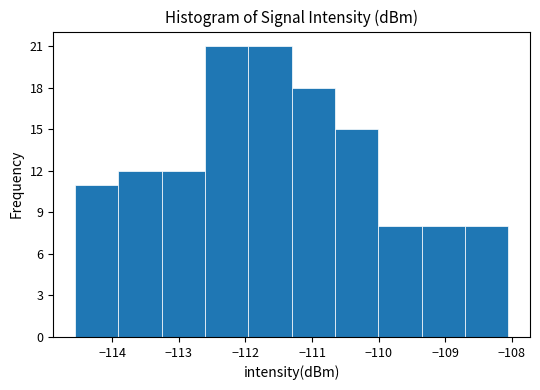

What is the height of the bar covering -110.0 to -109.4 on the x-axis? Neither the bar edges nor the heights are printed on the chart, so give them approximately, as read against the axes.

8